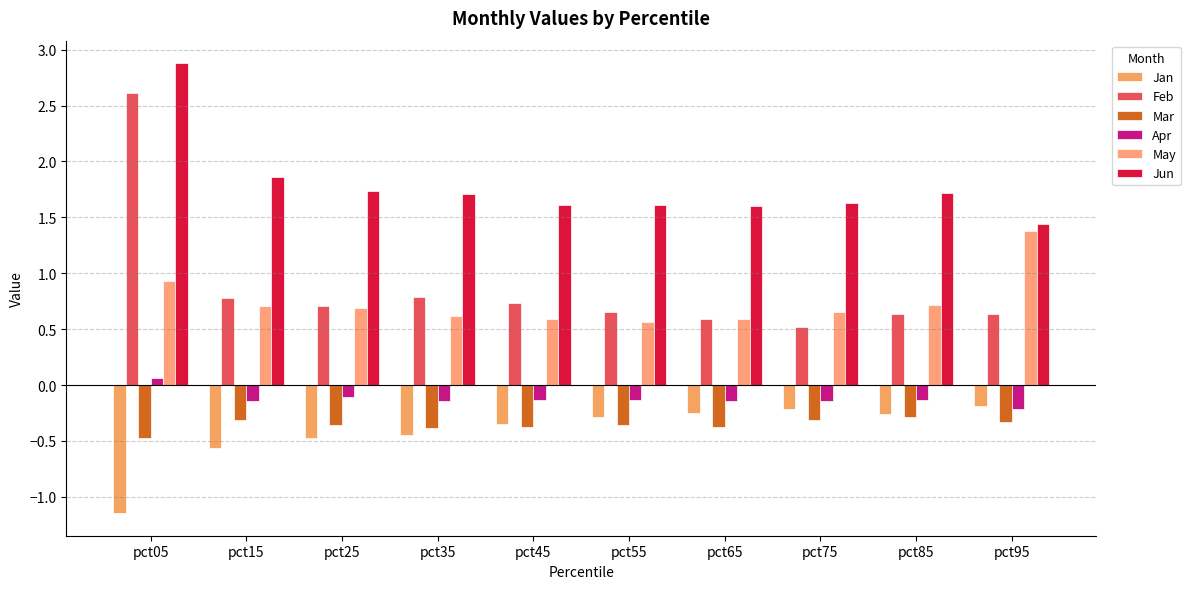

Which category has the highest value in the Jan series?

pct95